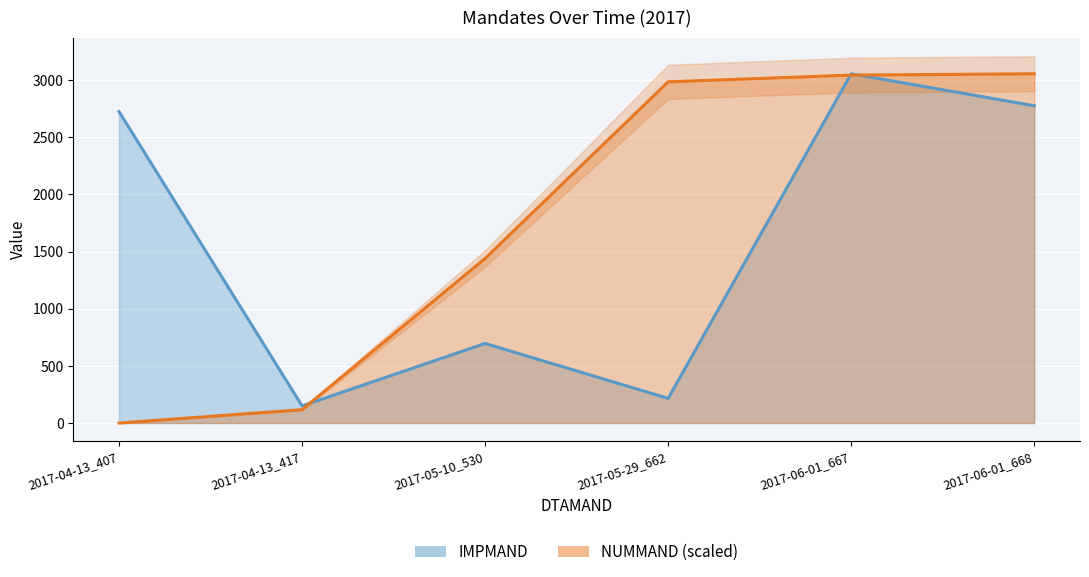

What is the label of the 6th point from the right?

2017-04-13_407